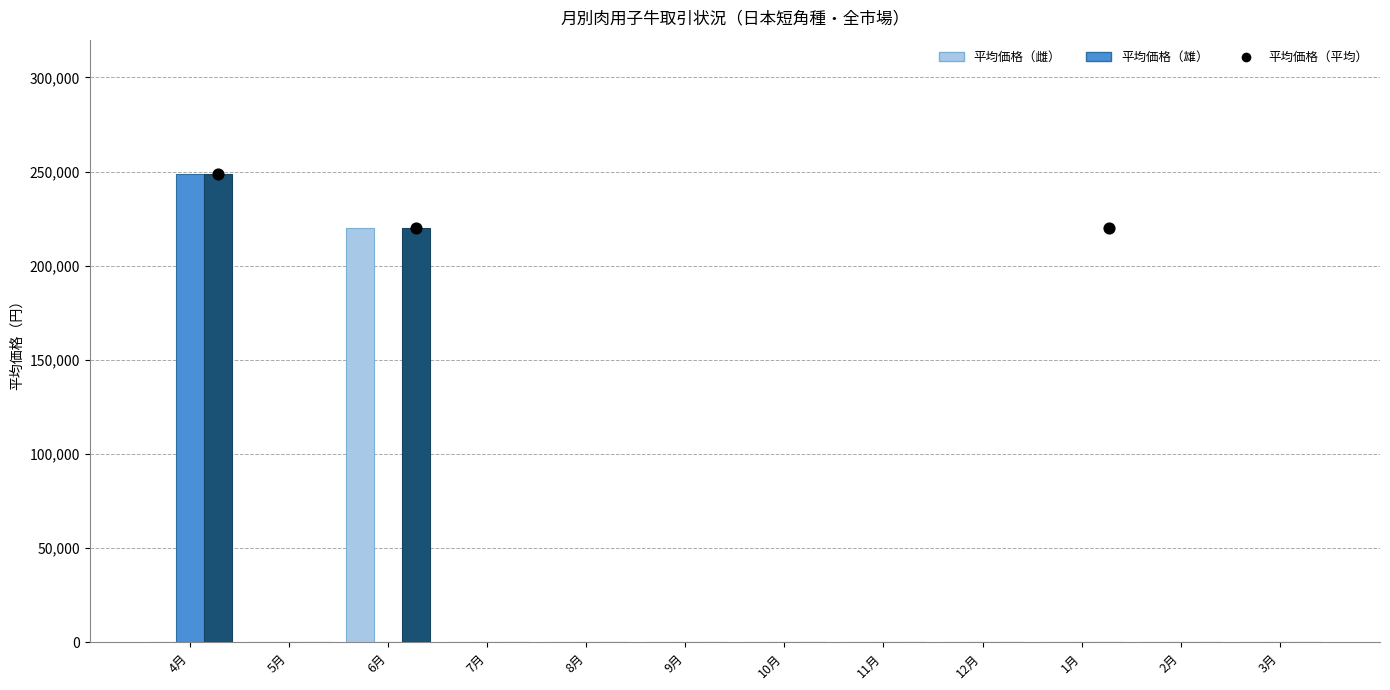

Which series contains the lowest Y value?

平均価格（雌）